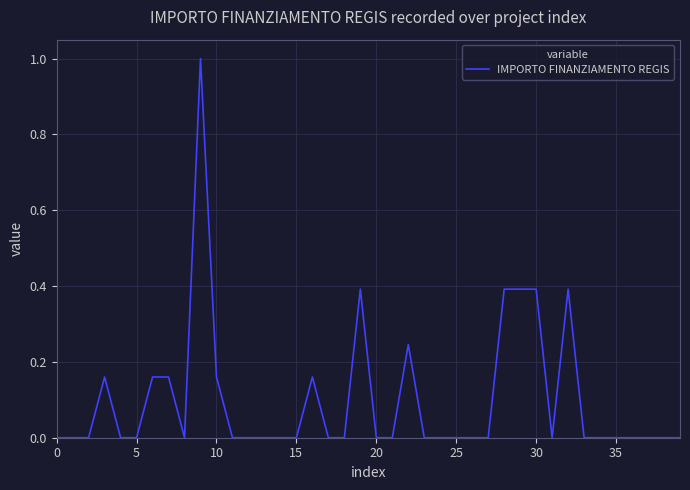

What is the maximum value shown in the chart?

1.0